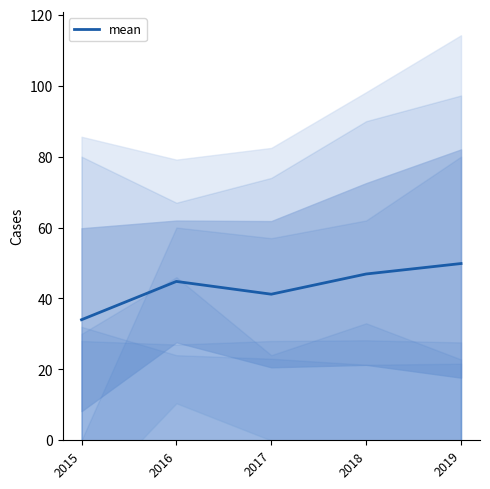

Between 2017 and 2018, which is larger?

2018